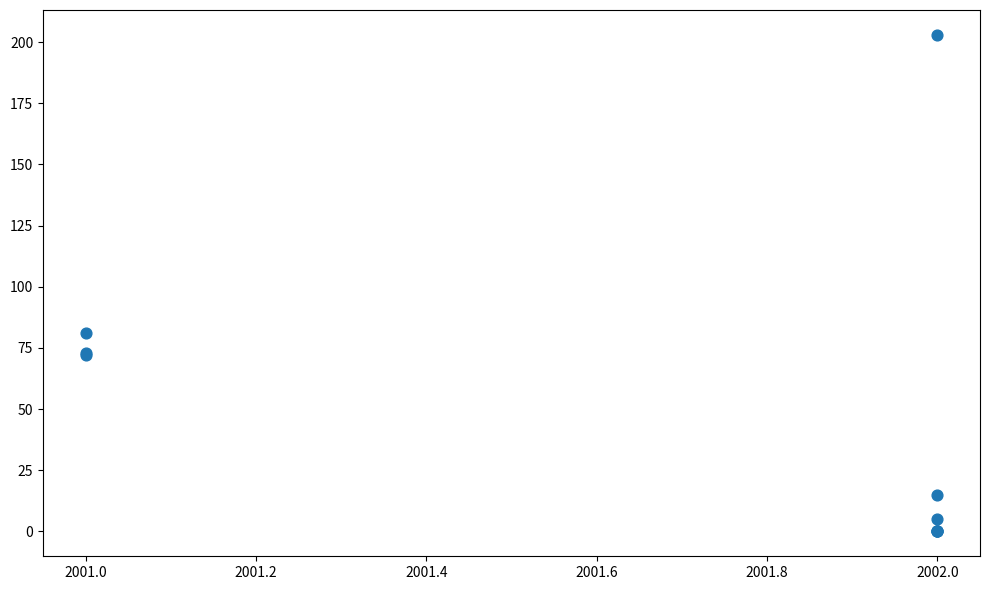

What Y value in the scatter plot is closest to 101?

81